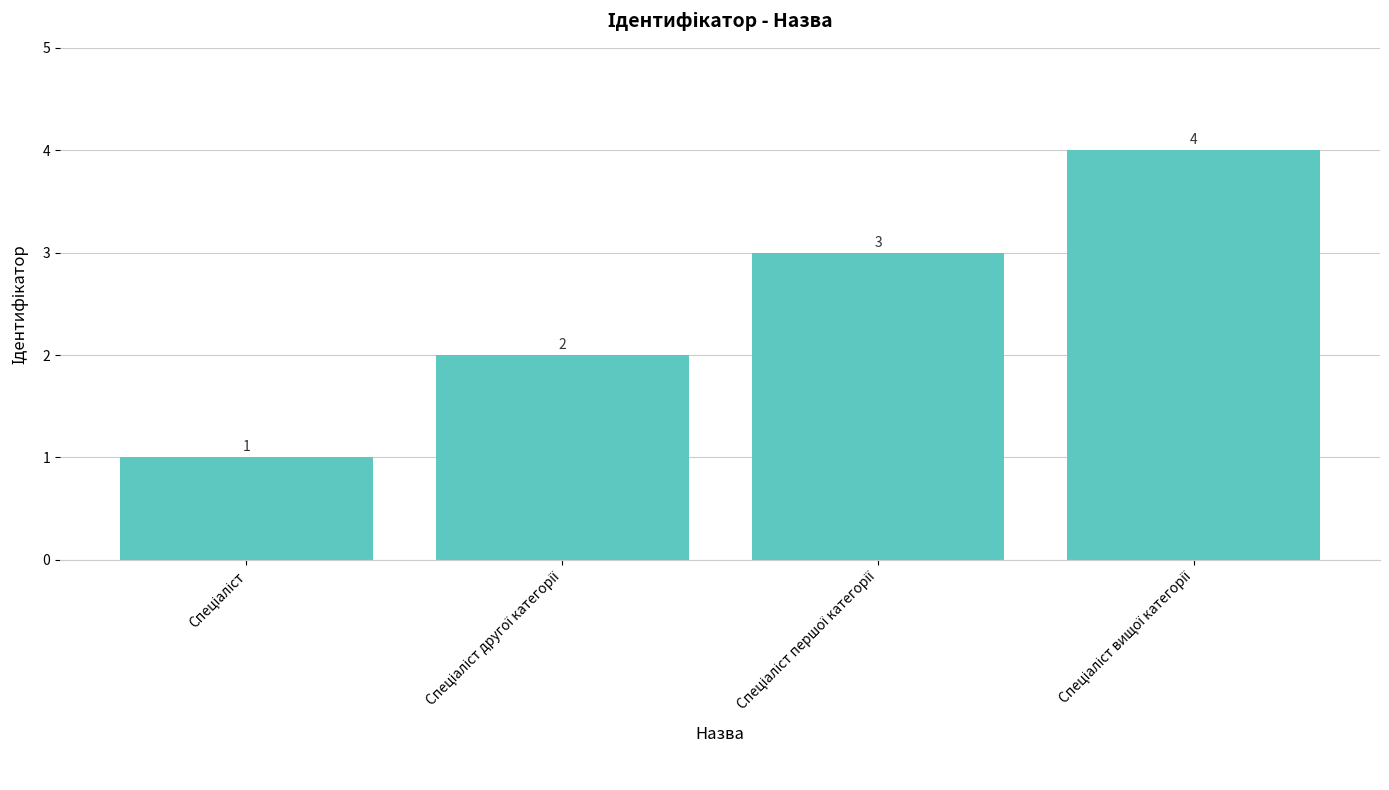

How many values are between 2 and 4?

3